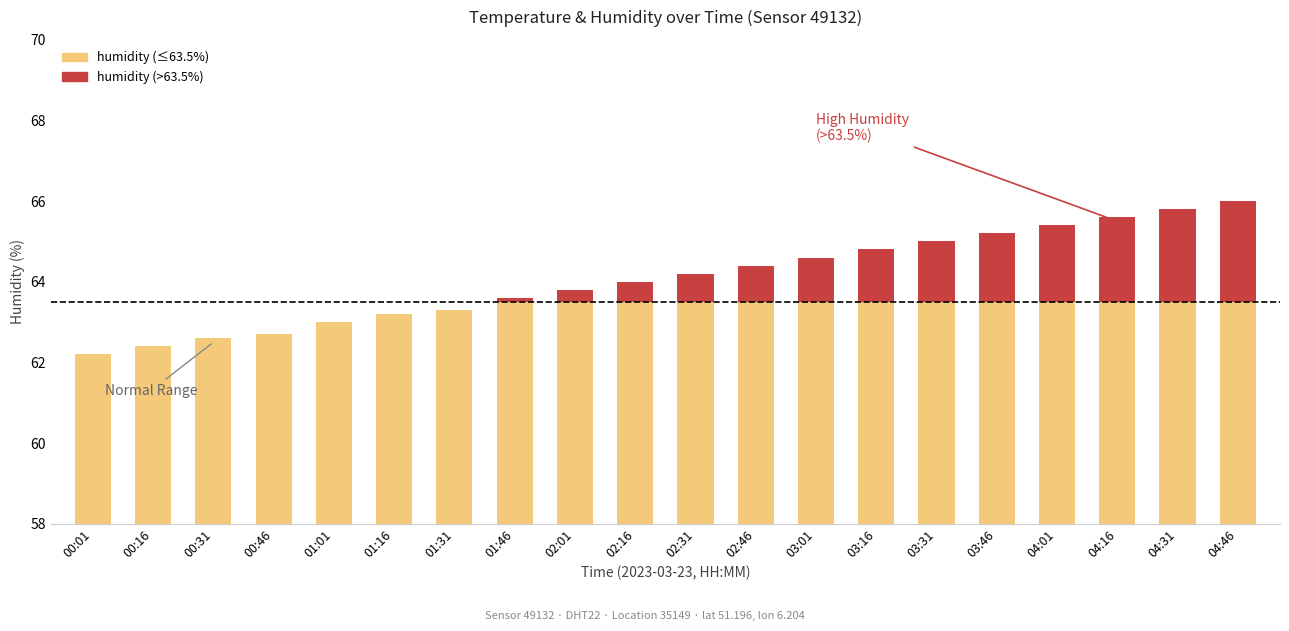

What is the value of the humidity bar at the 18th from the left?

65.6